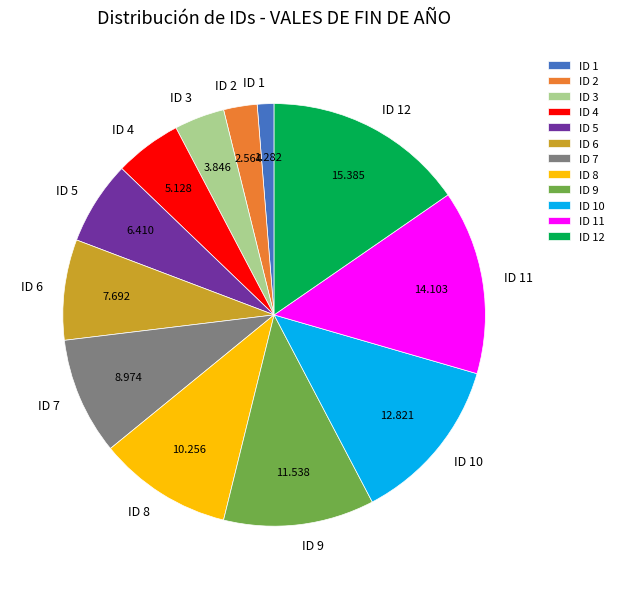

How many slices are in this pie chart?

12